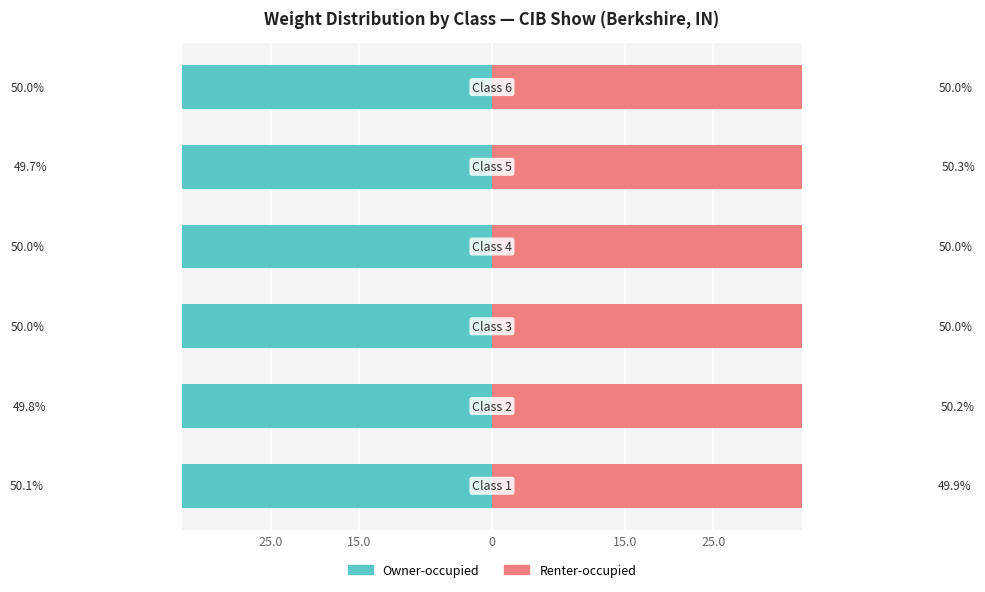

What is the approximate value of Owner-occupied at 25.0?

-49.7